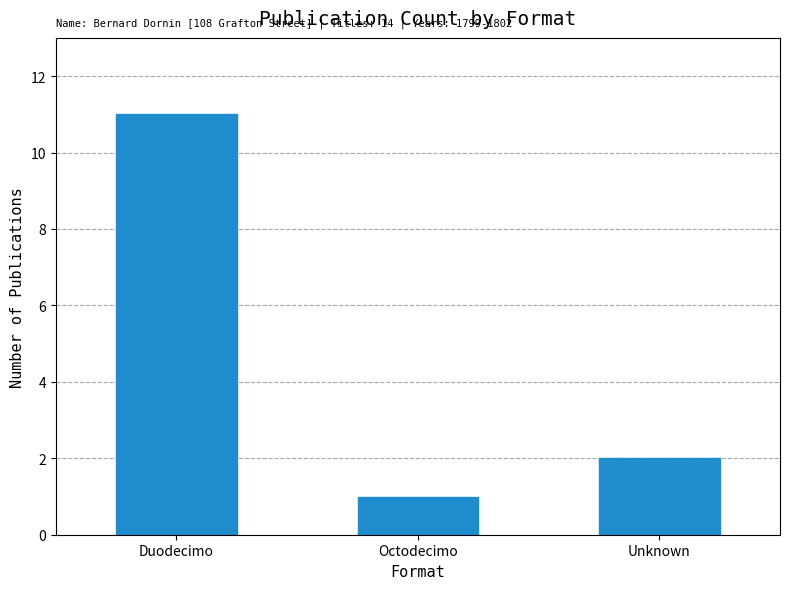

List the labels in order of value, smallest first.

Octodecimo, Unknown, Duodecimo